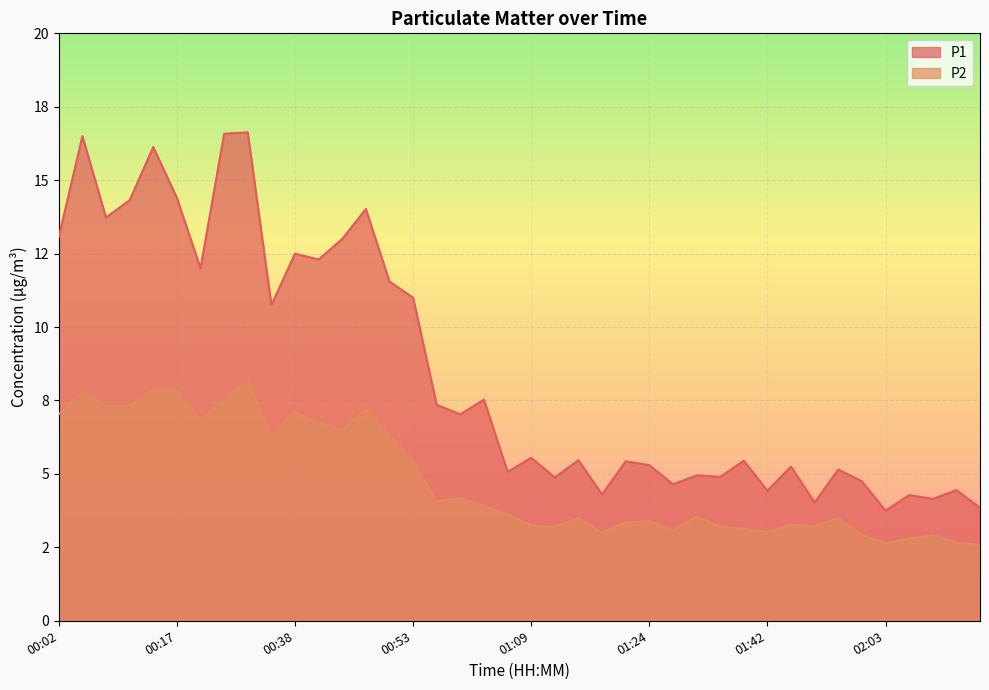

What is the sum of all P1 values?

340.4